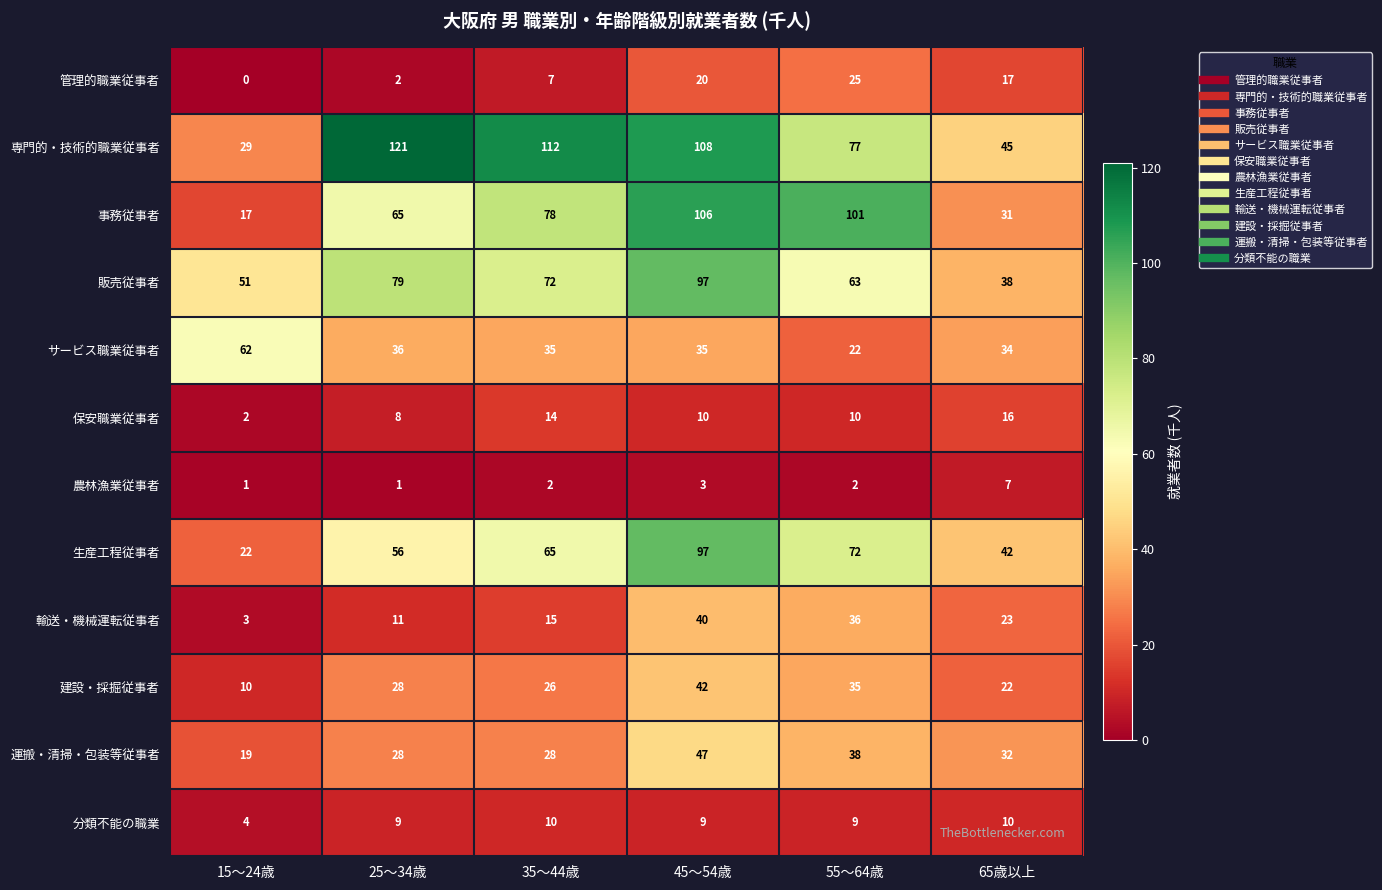

What is the average value of the 生産工程従事者 series?

59